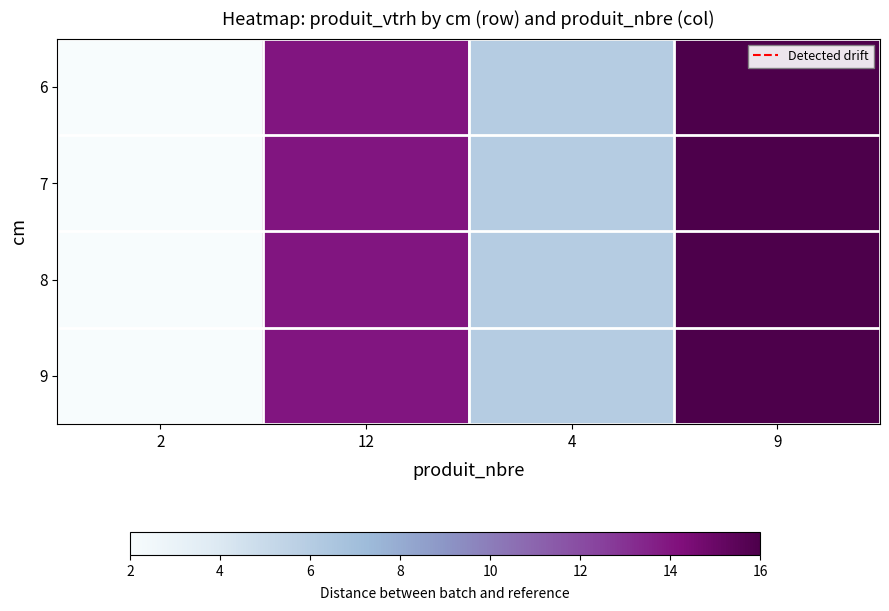

Which series has the largest range (max minus min)?

6